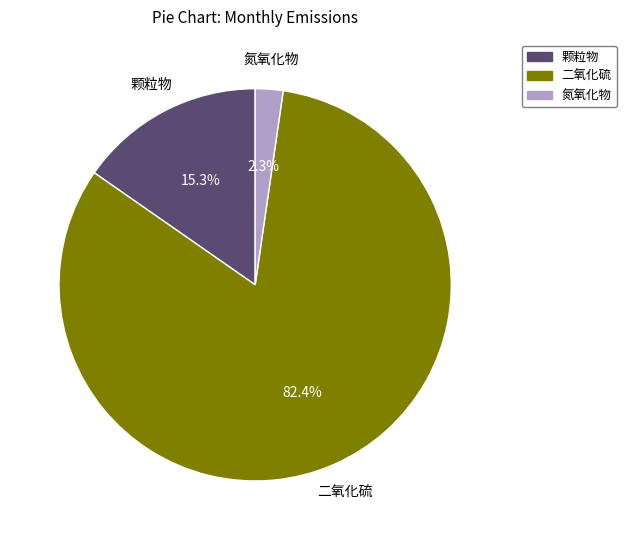

Which slice is the smallest?

氮氧化物